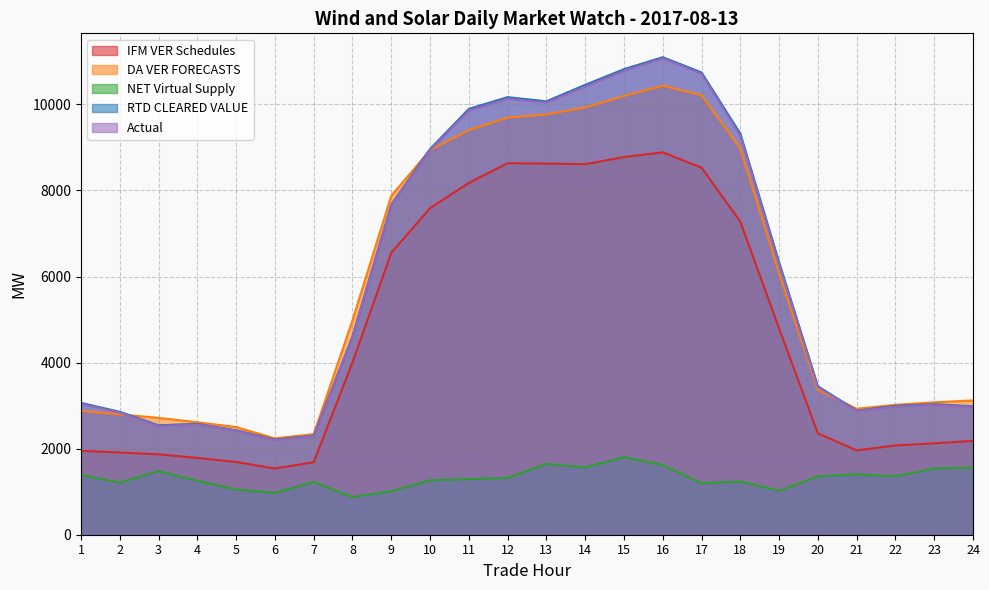

What is the maximum value for Actual?

11072.9